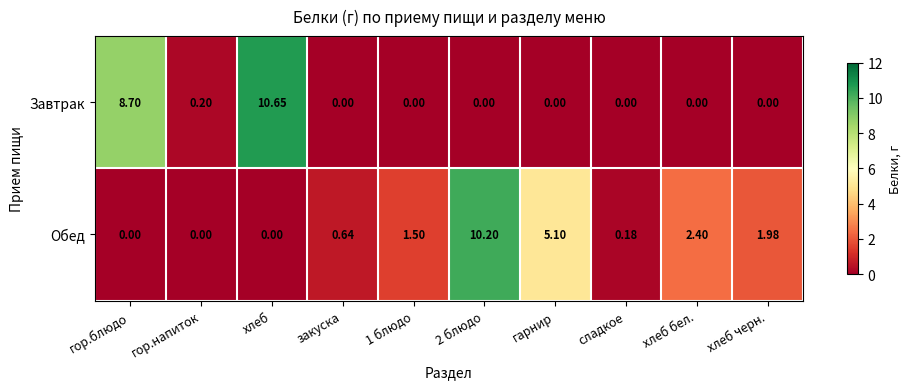

Between 2 блюдо and сладкое, which series saw the biggest shift?

Обед